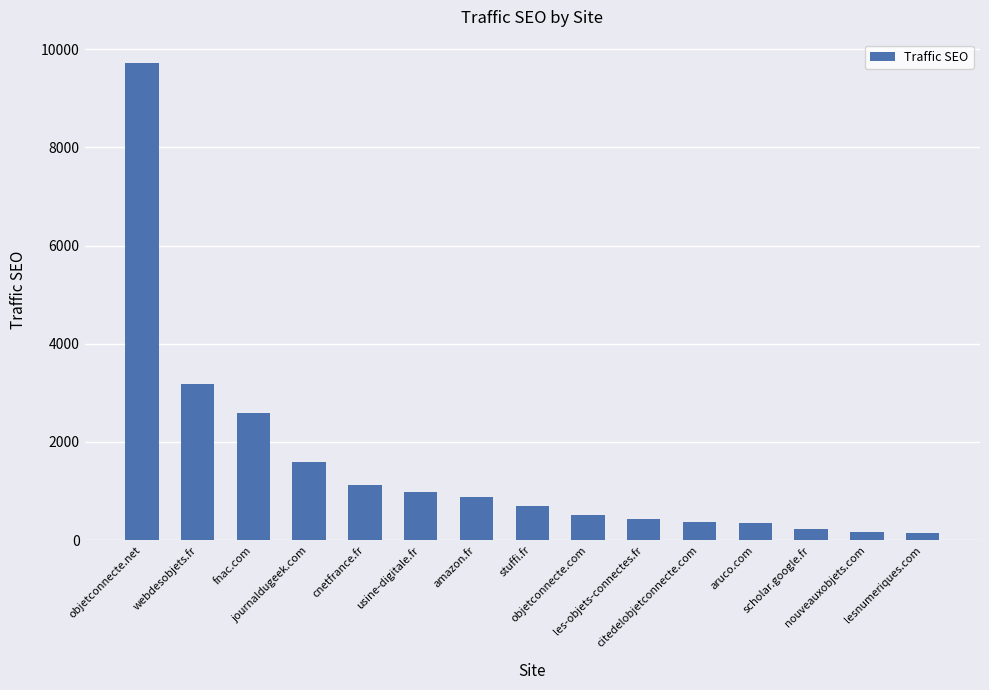

What is the label of the 7th bar from the left?

amazon.fr